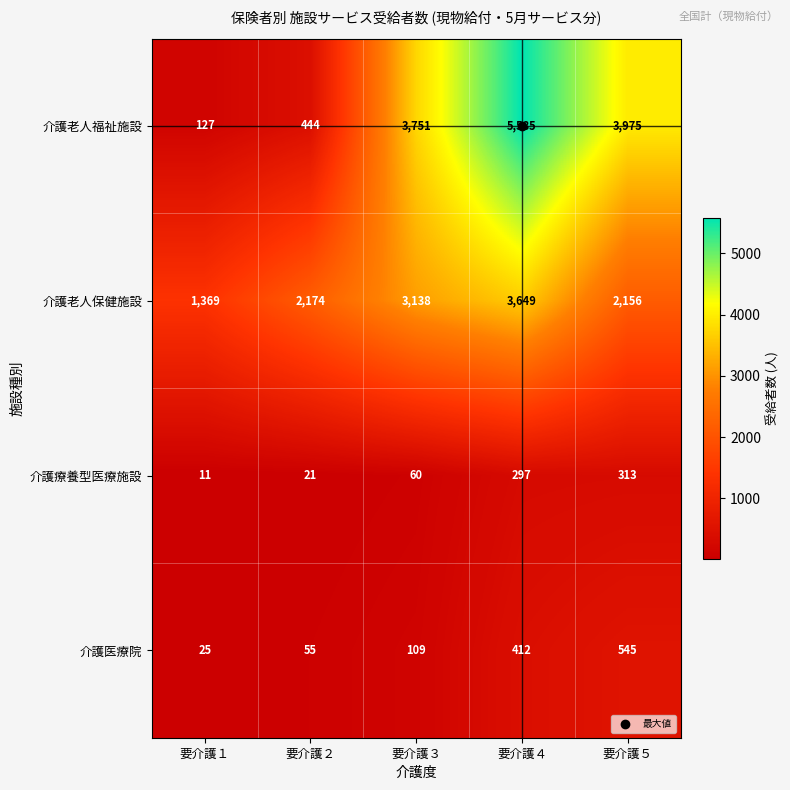

The value of 介護医療院 at 要介護３ is 109. True or false?

True